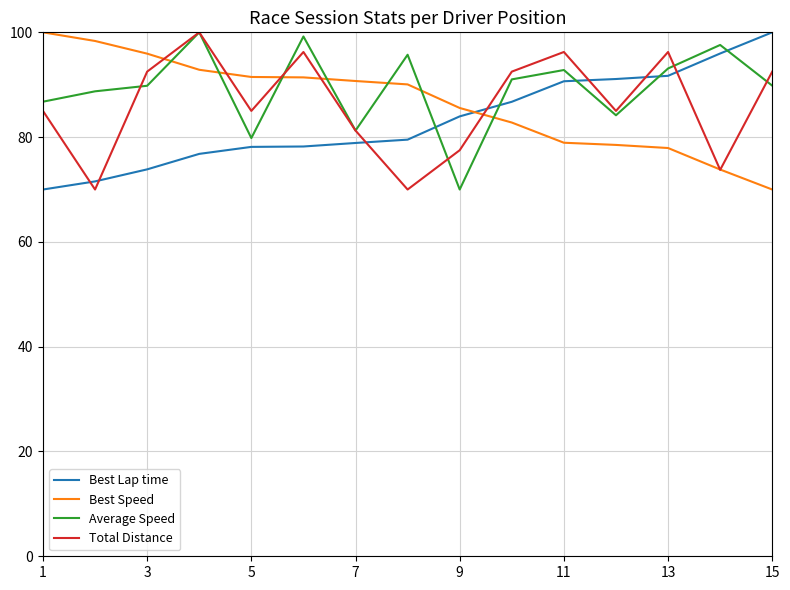

True or false: Best Lap time and Average Speed cross at least once.

True